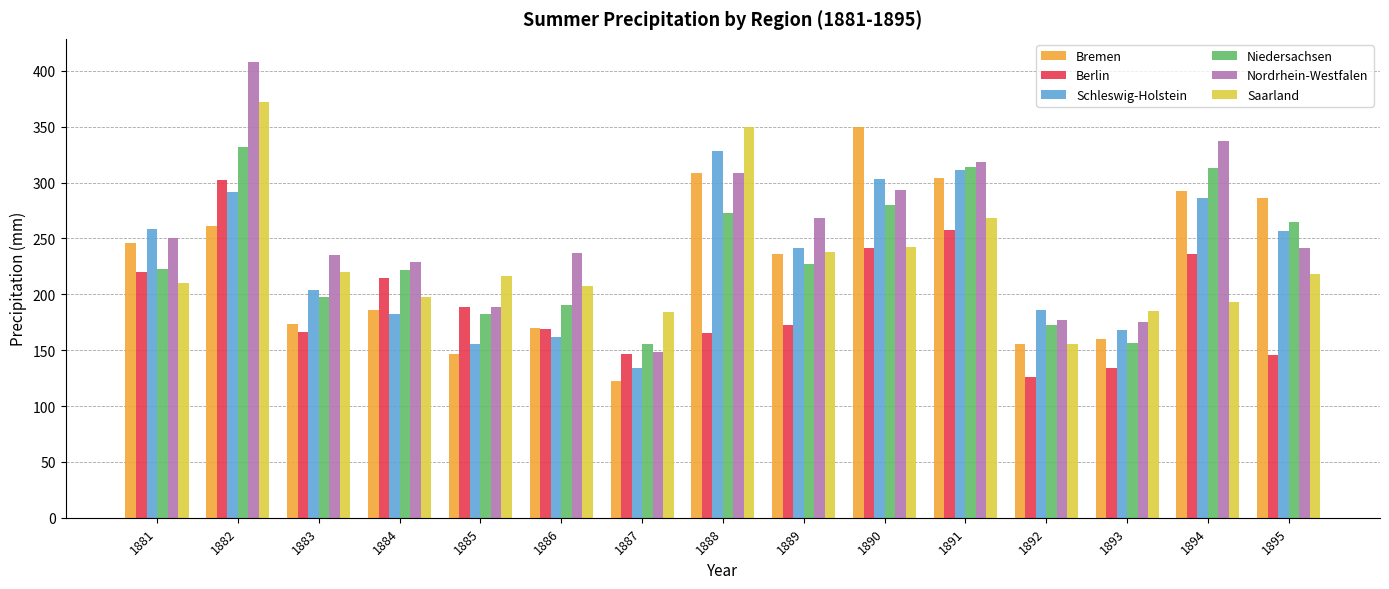

What is the difference between the Schleswig-Holstein values at 1885 and 1888?

173.0